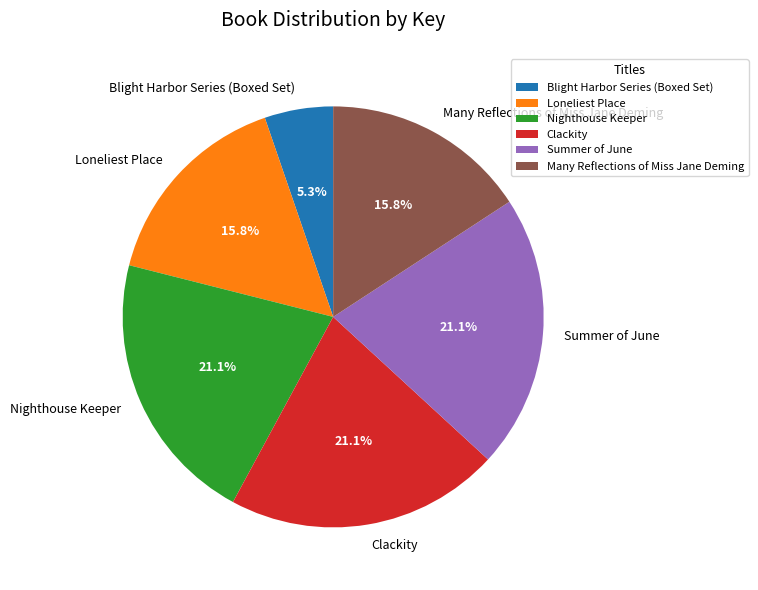

How many slices are in this pie chart?

6